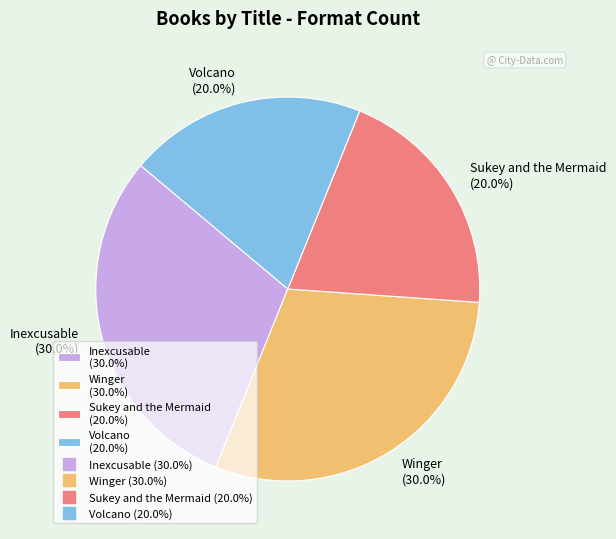

What percentage do Sukey and the Mermaid (20.0%) and Winger (30.0%) together represent?

50.0%